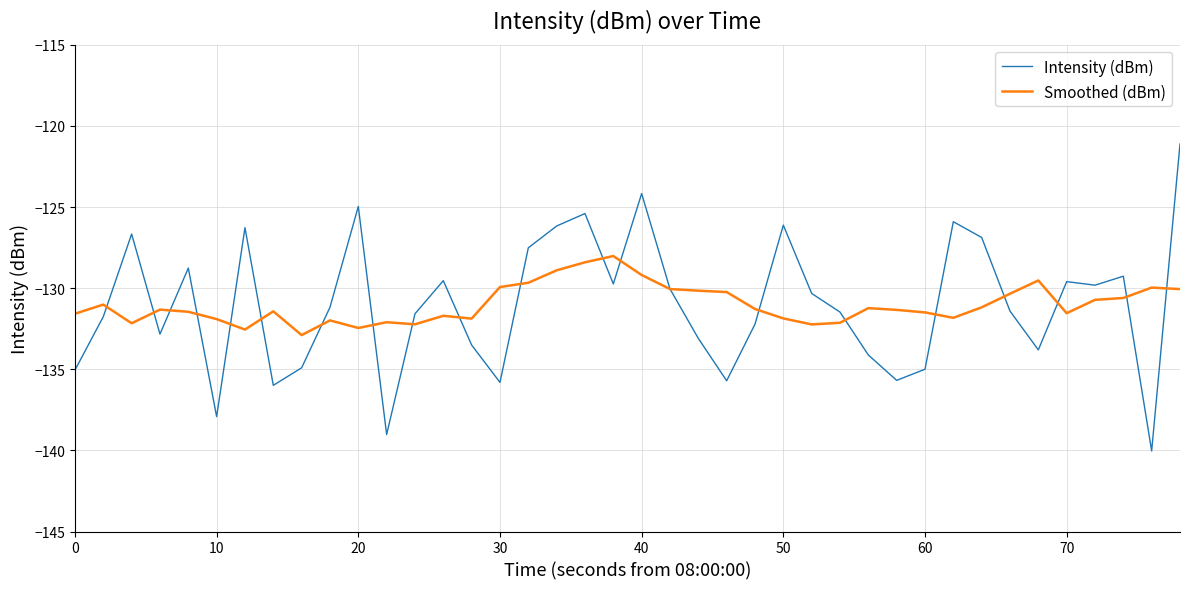

What is the difference between the maximum and minimum values in the Smoothed (dBm) series?

4.9